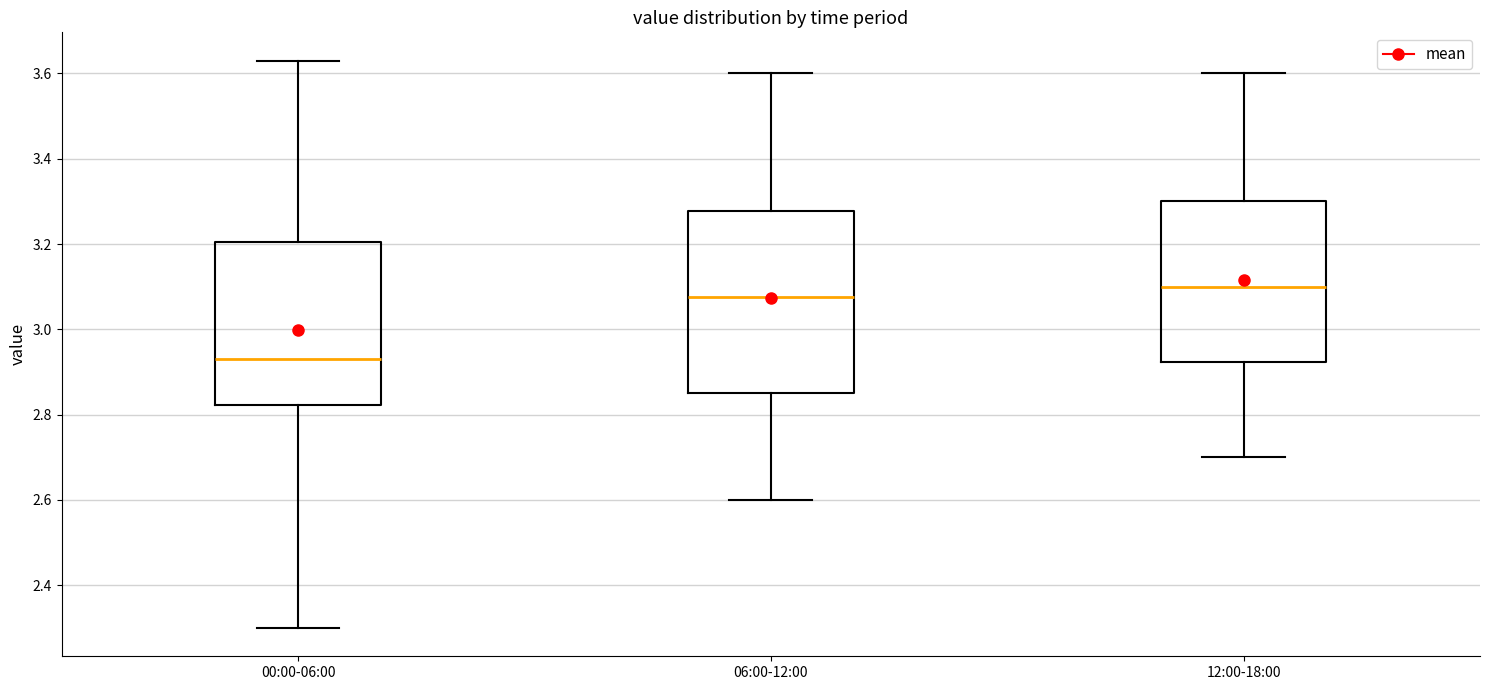

Which box has the lowest median line?

00:00-06:00